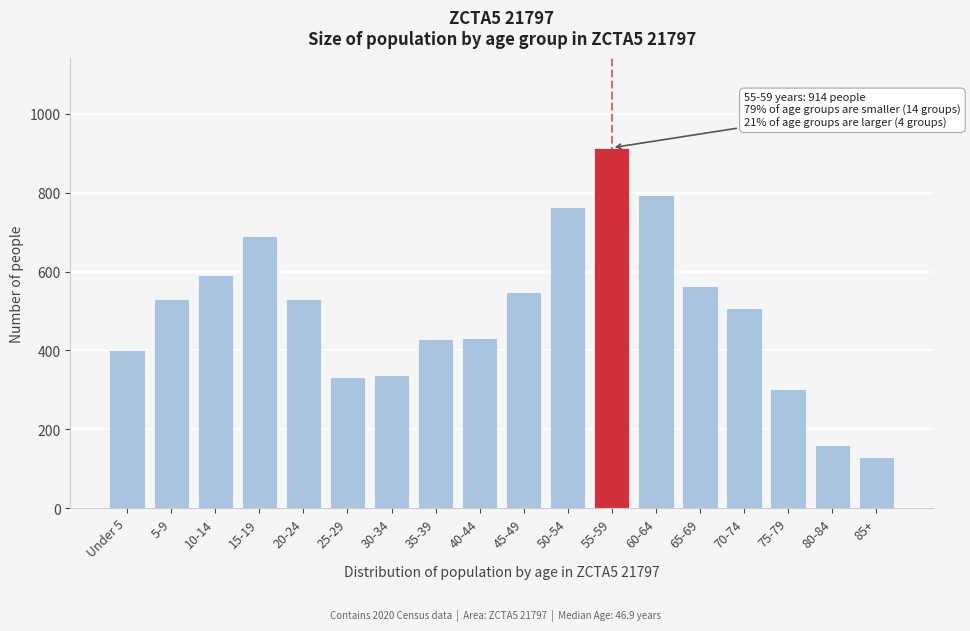

What value does the data have at 5-9, to the nearest 10?

530